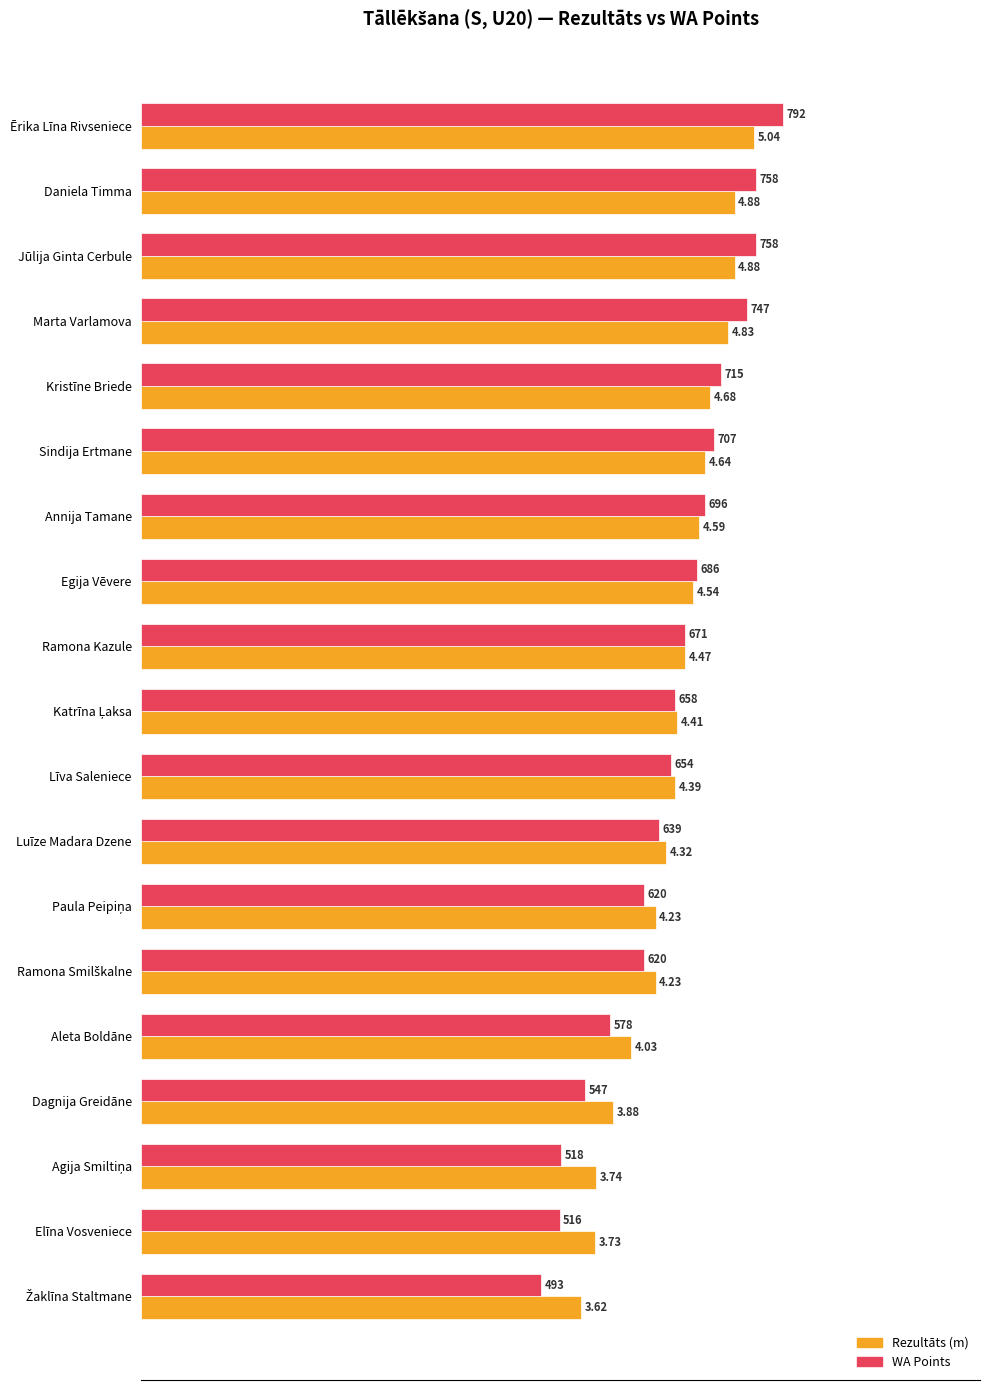

Does the chart contain stacked bars?

No